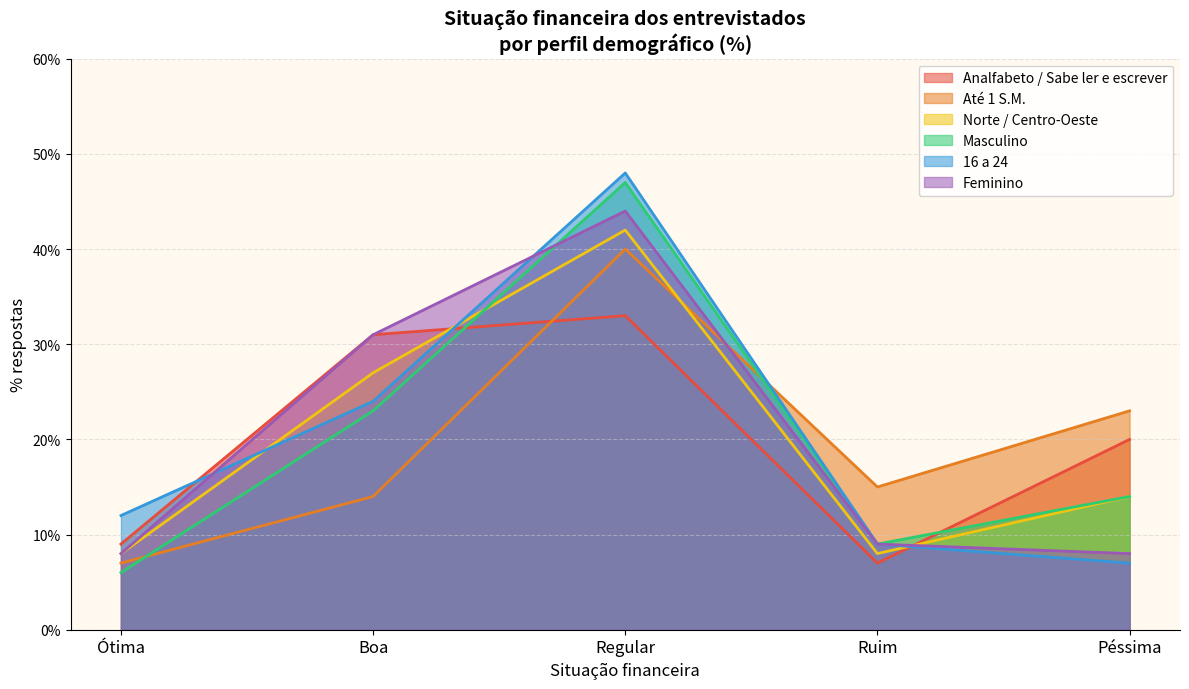

How many interior local peaks does the Analfabeto / Sabe ler e escrever series have?

1